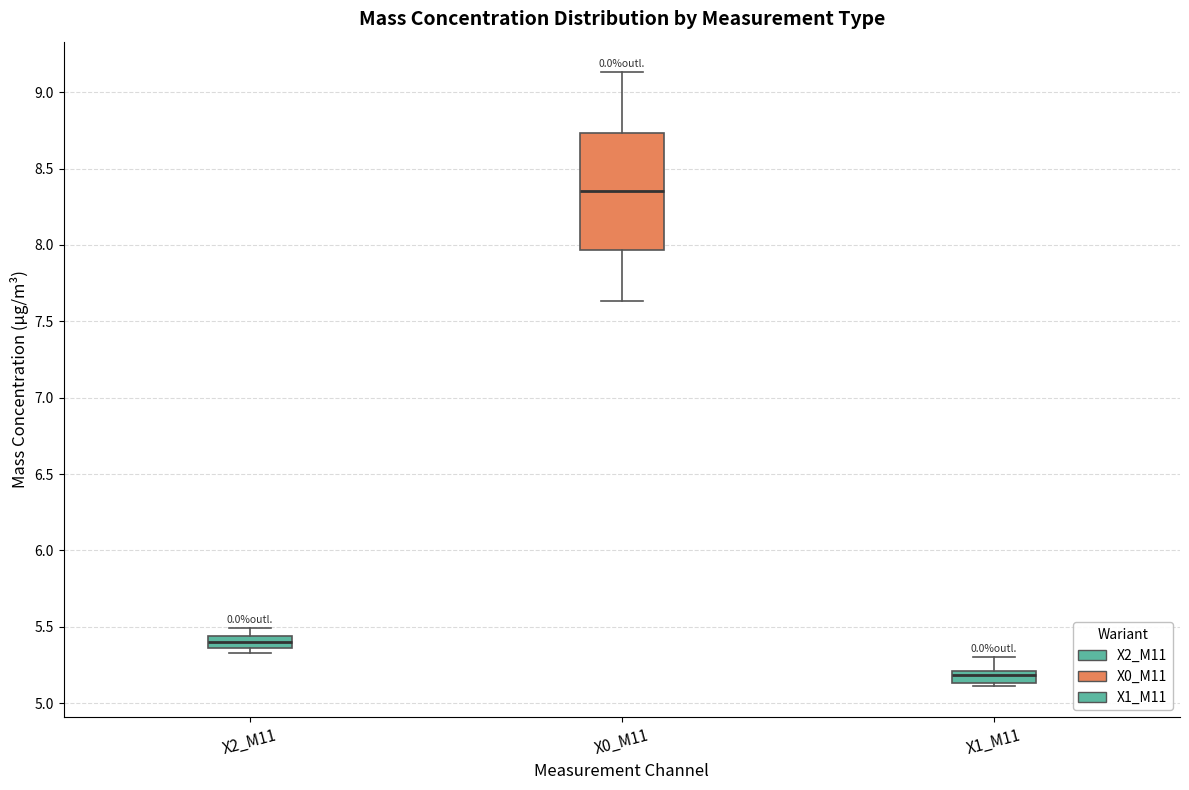

Which box's median line is the highest?

X0_M11